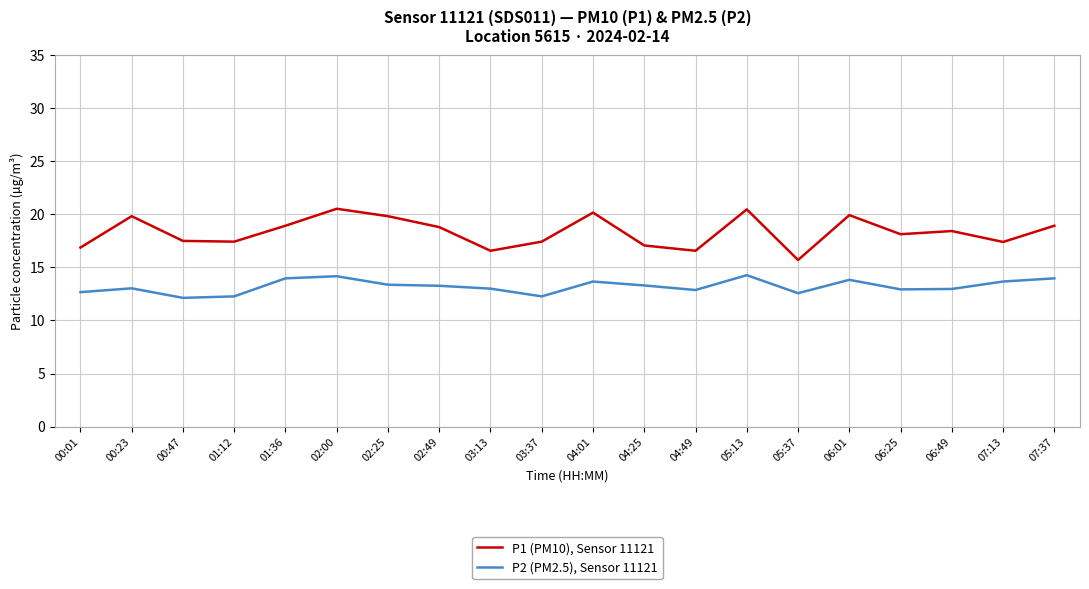

The value of P2 (PM2.5), Sensor 11121 at 02:00 is 22.4. True or false?

False